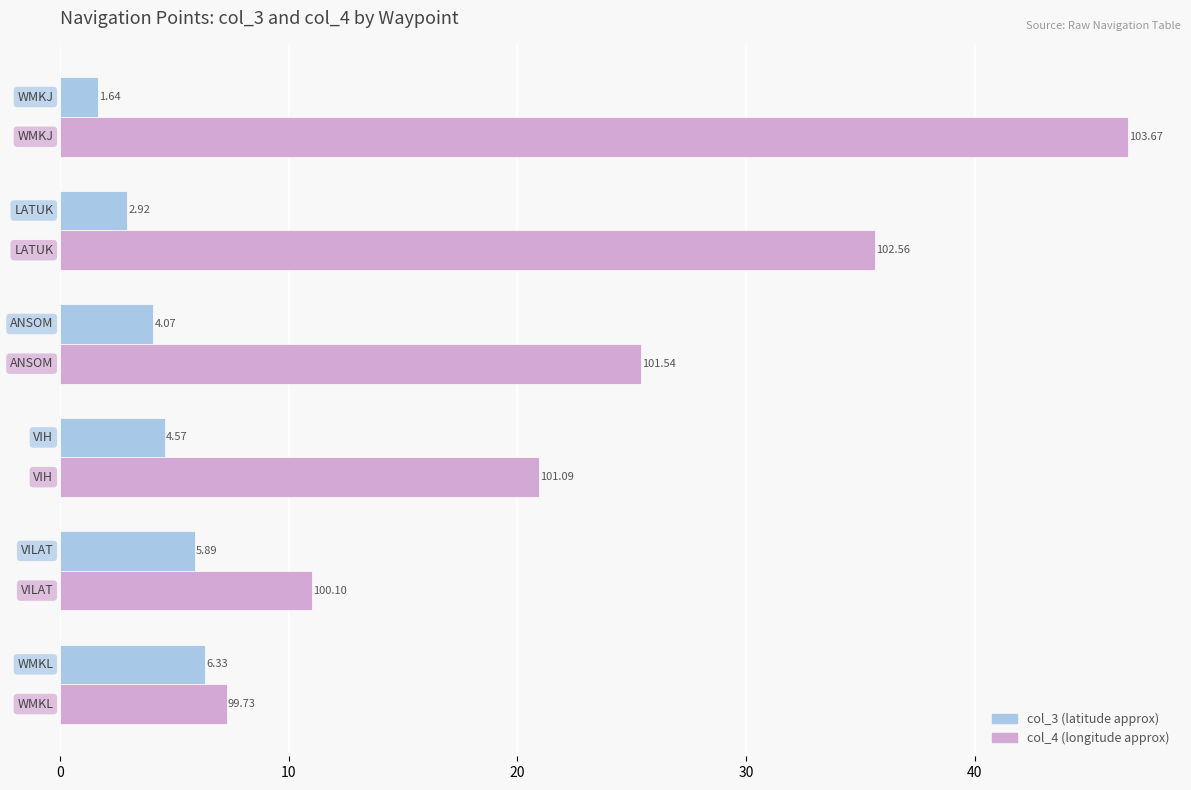

How many categories are shown in the chart?

6